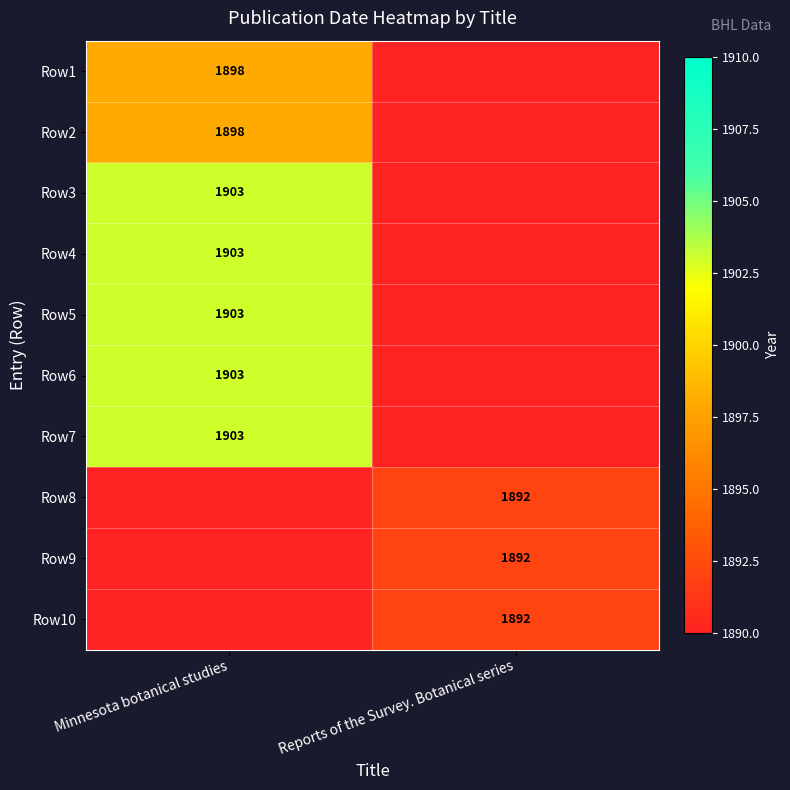

How many categories are shown in the chart?

2